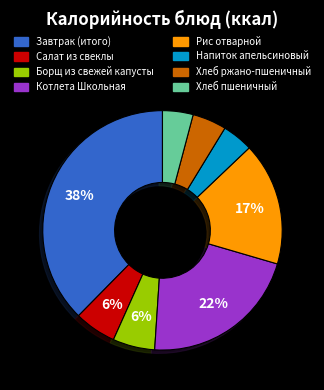

What percentage is the Борщ из свежей капусты slice, to the nearest percent?

6%